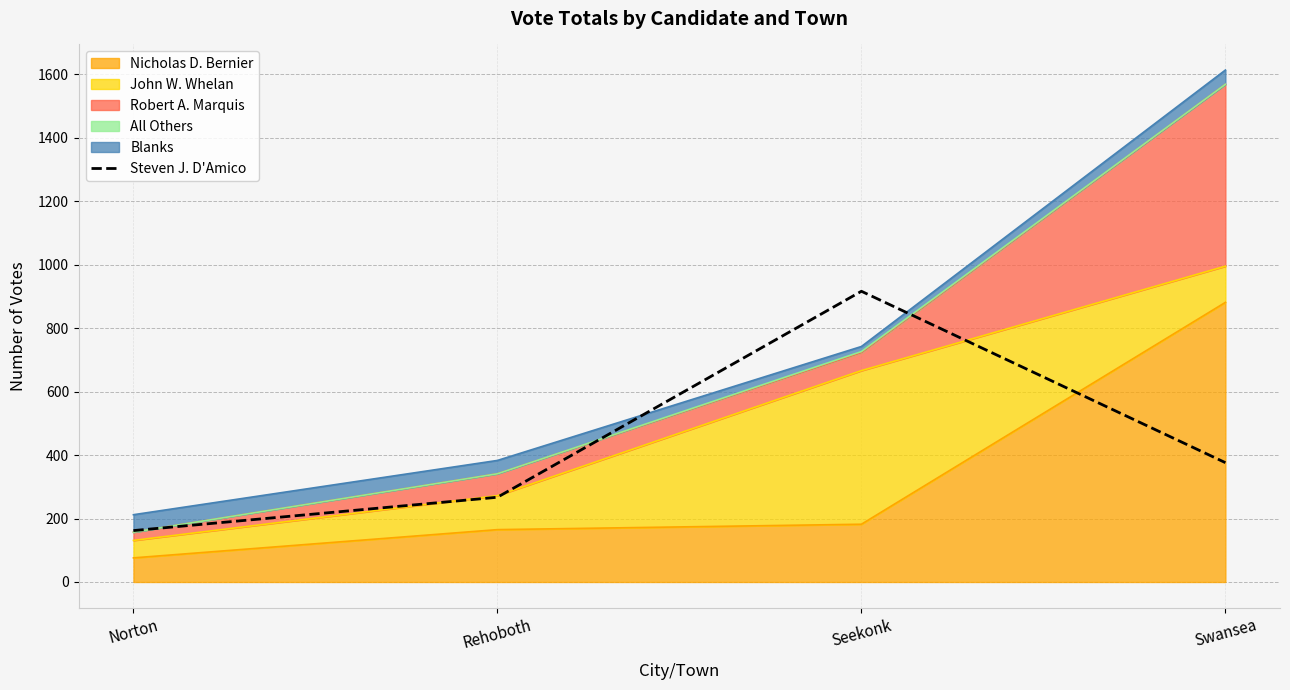

Where is the first local maximum?

Seekonk